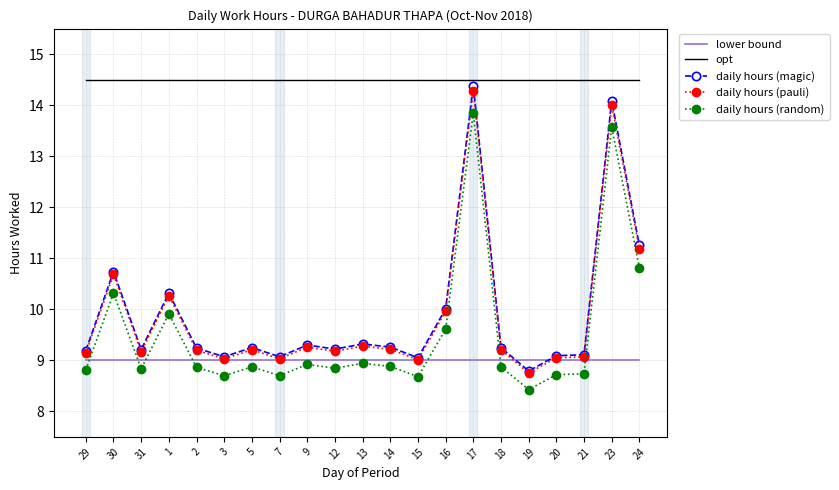

Where is daily hours (random) nearest to the value 11?

24